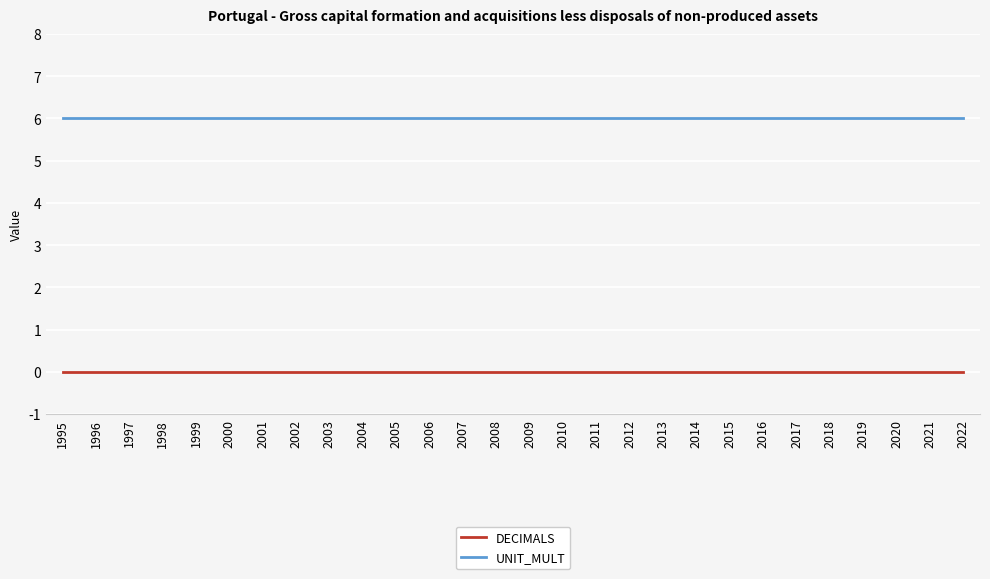

What is the difference between the highest and lowest values at 1997?

6